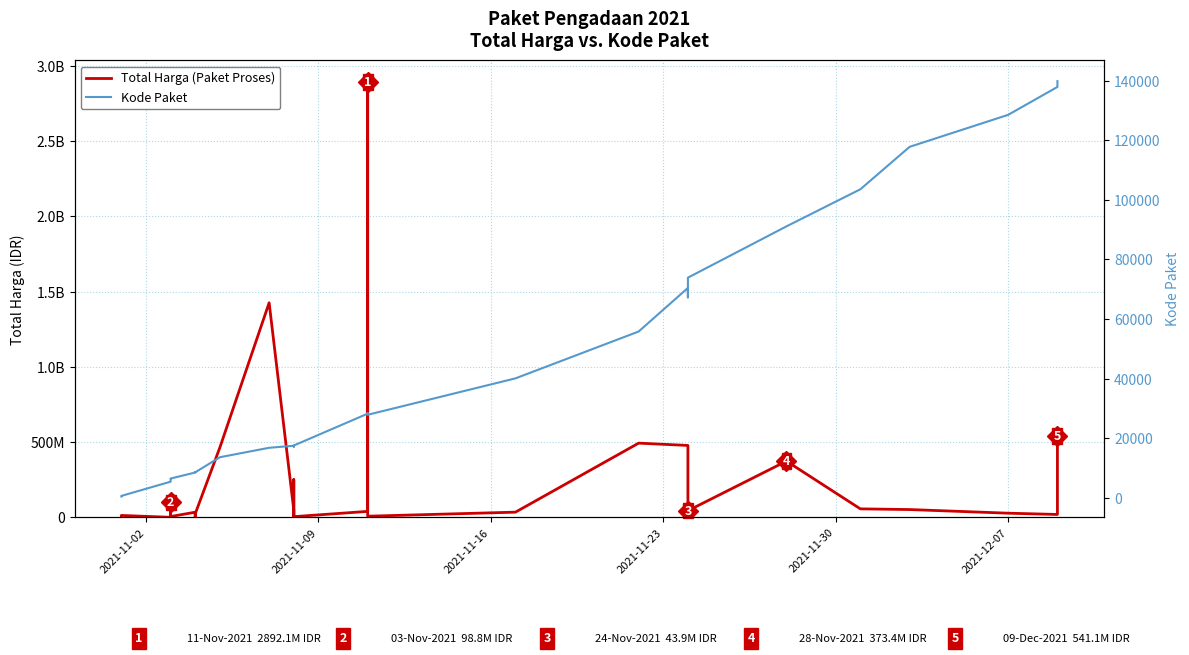

Is the value of Kode Paket at 15 greater than the value of Total Harga (Paket Proses) at 33?

No